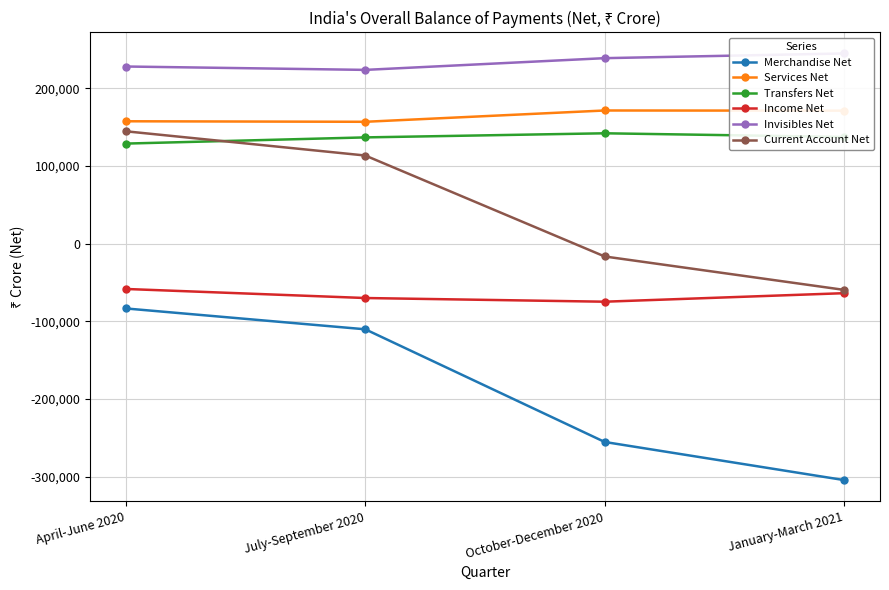

How many interior local peaks does the Services Net series have?

1